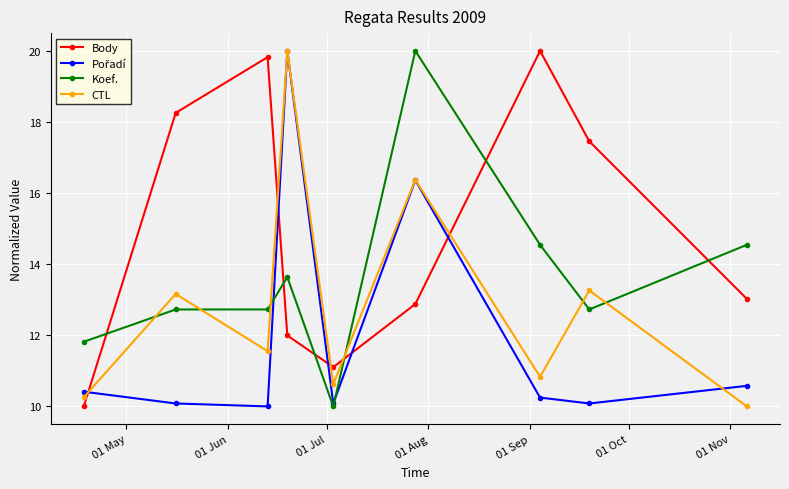

How many interior local valleys does the CTL series have?

3